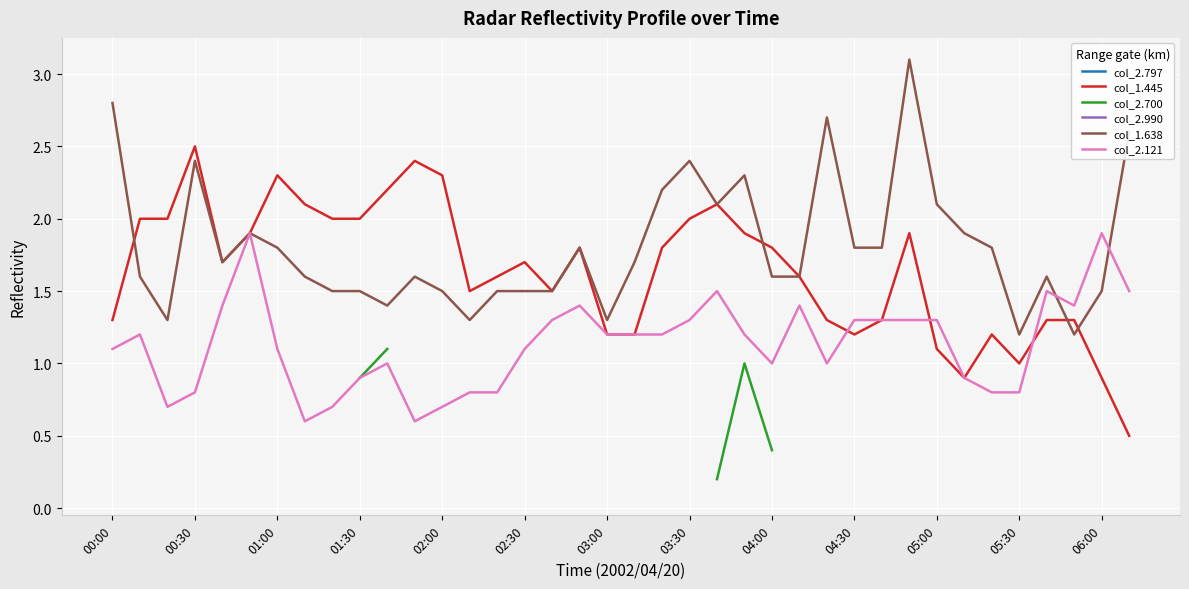

What are all the series names shown in the legend?

col_2.797, col_1.445, col_2.700, col_2.990, col_1.638, col_2.121